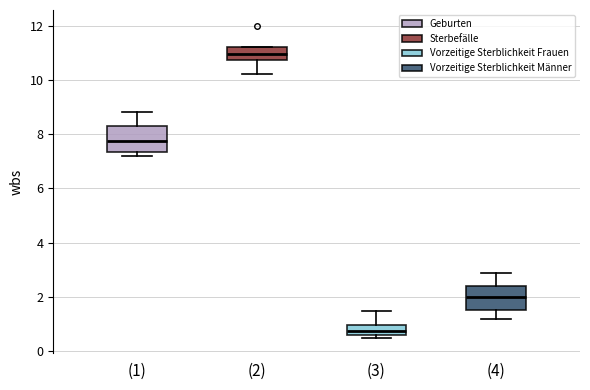

Reading left to right, transcribe this box plot: for each box, give where its median line is, the range the box spans, and where its two whiskers end, as read against the y-axis. The values are not printed on the chart, so give them approximately, as read against the axis.

(1): median 7.8, box 7.4 to 8.4, whiskers 7.2 to 8.8
(2): median 11.0, box 10.8 to 11.2, whiskers 10.2 to 11.2
(3): median 0.8, box 0.6 to 1.0, whiskers 0.6 (just below the box's lower edge) to 1.6
(4): median 2.0, box 1.6 to 2.4, whiskers 1.2 to 3.0